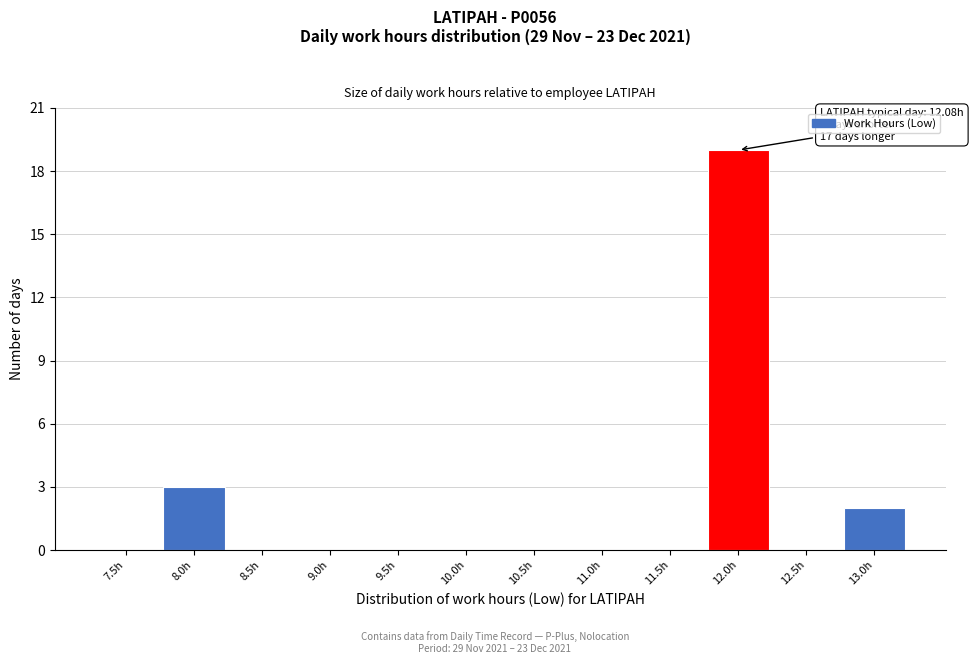

Reading right to left, transcribe all the data shown in this chart.

13.0h=2	12.5h=0	12.0h=19	11.5h=0	11.0h=0	10.5h=0	10.0h=0	9.5h=0	9.0h=0	8.5h=0	8.0h=3	7.5h=0